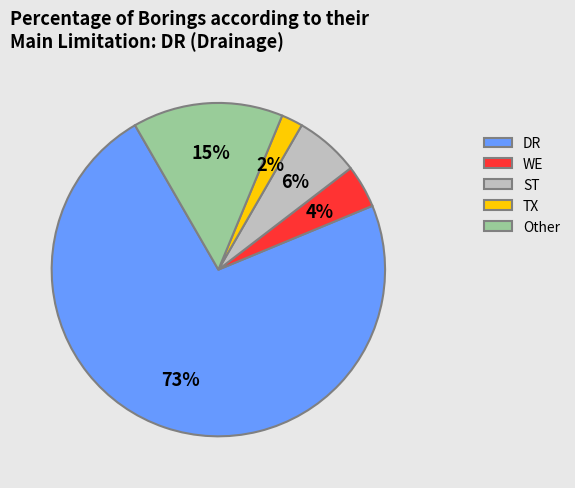

To the nearest percent, what is the average slice percentage?

20%